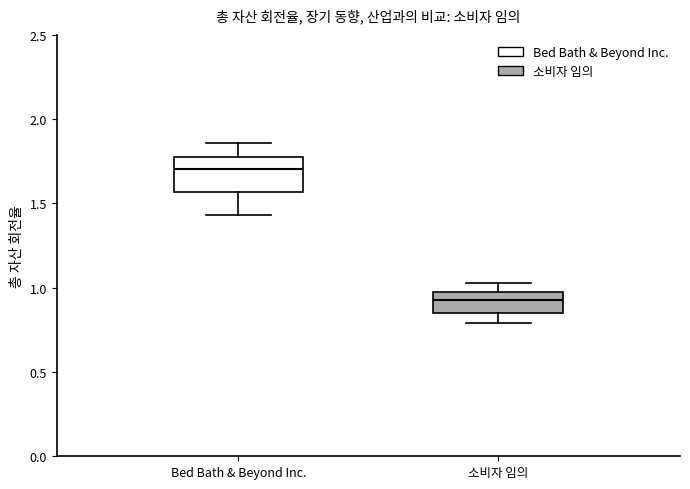

Which box is the tallest, from its lower edge to its upper edge?

Bed Bath & Beyond Inc.